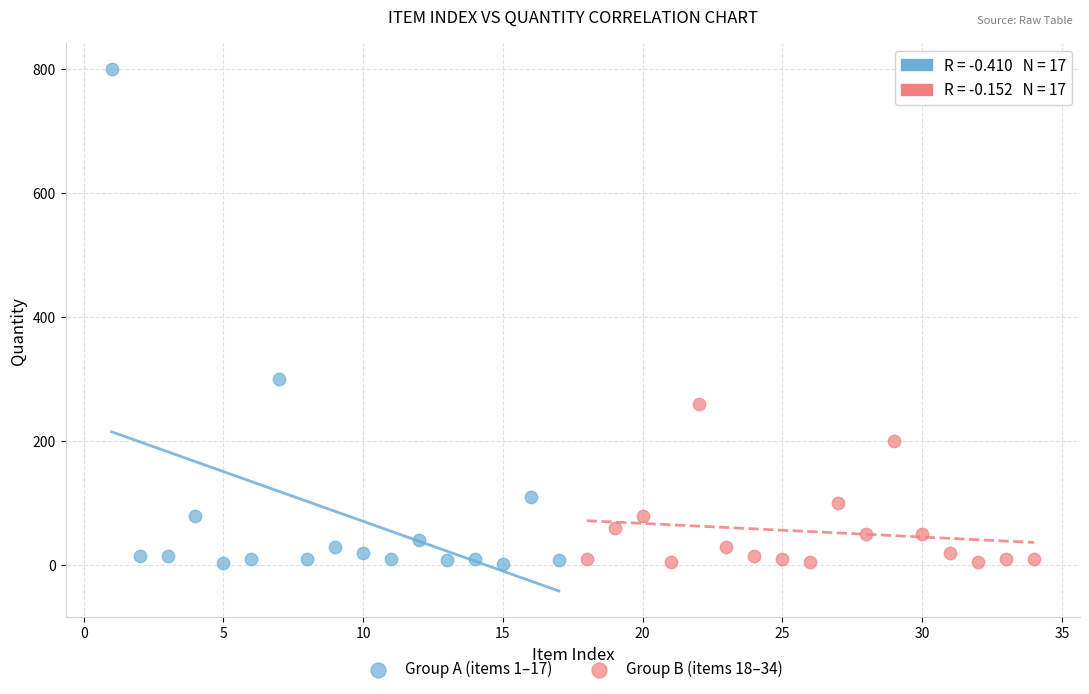

Which series reaches the maximum Y coordinate?

Group A (items 1–17)